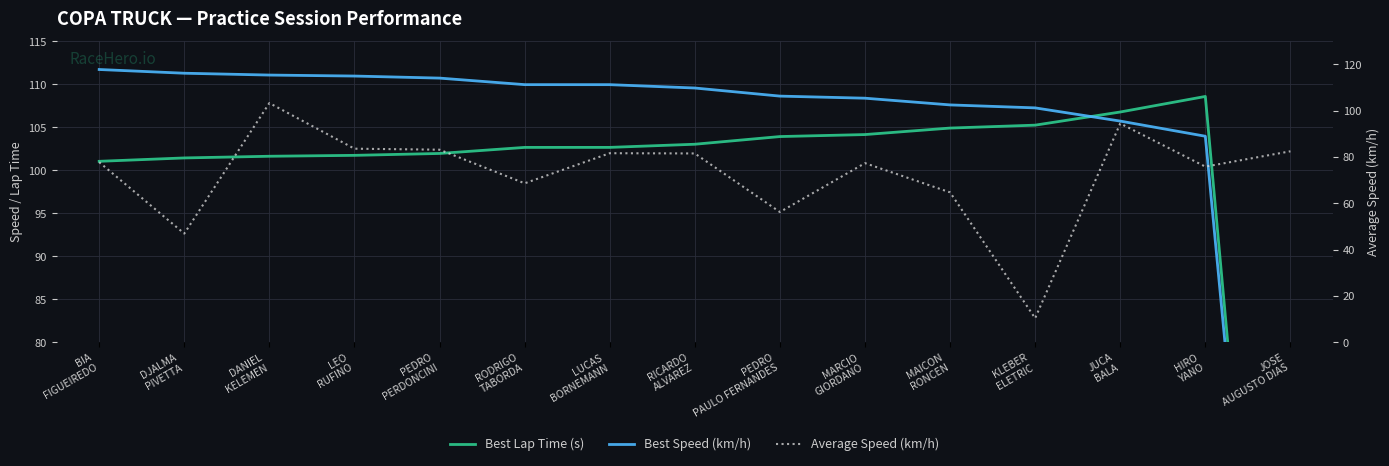

Rank the series by their maximum value, from lowest to highest.

Average Speed (km/h), Best Lap Time (s), Best Speed (km/h)